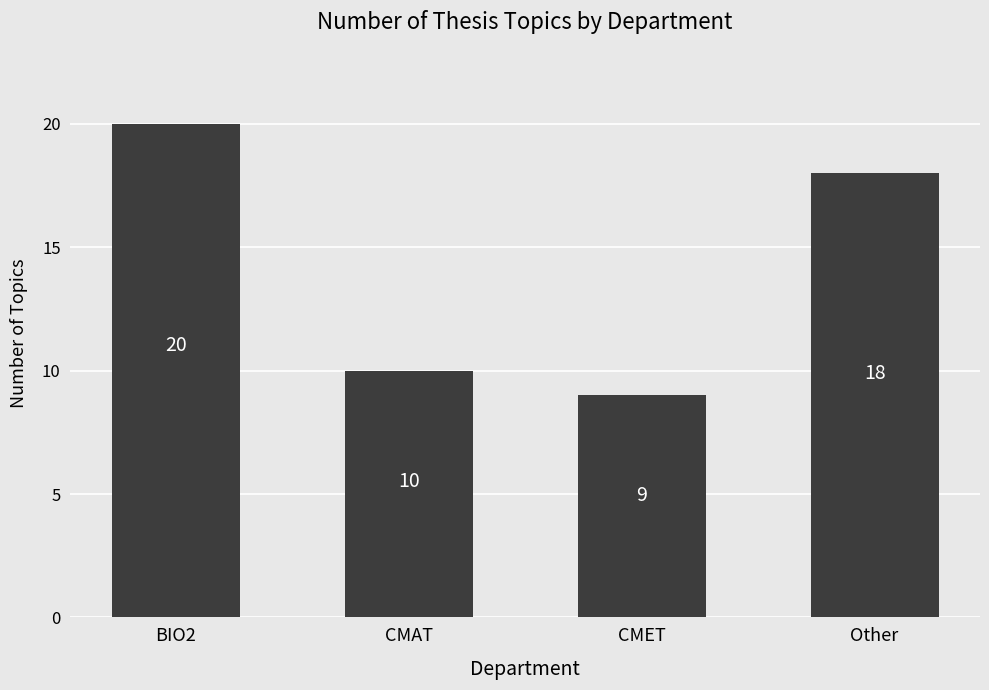

What is the value of the 2nd bar from the left?

10